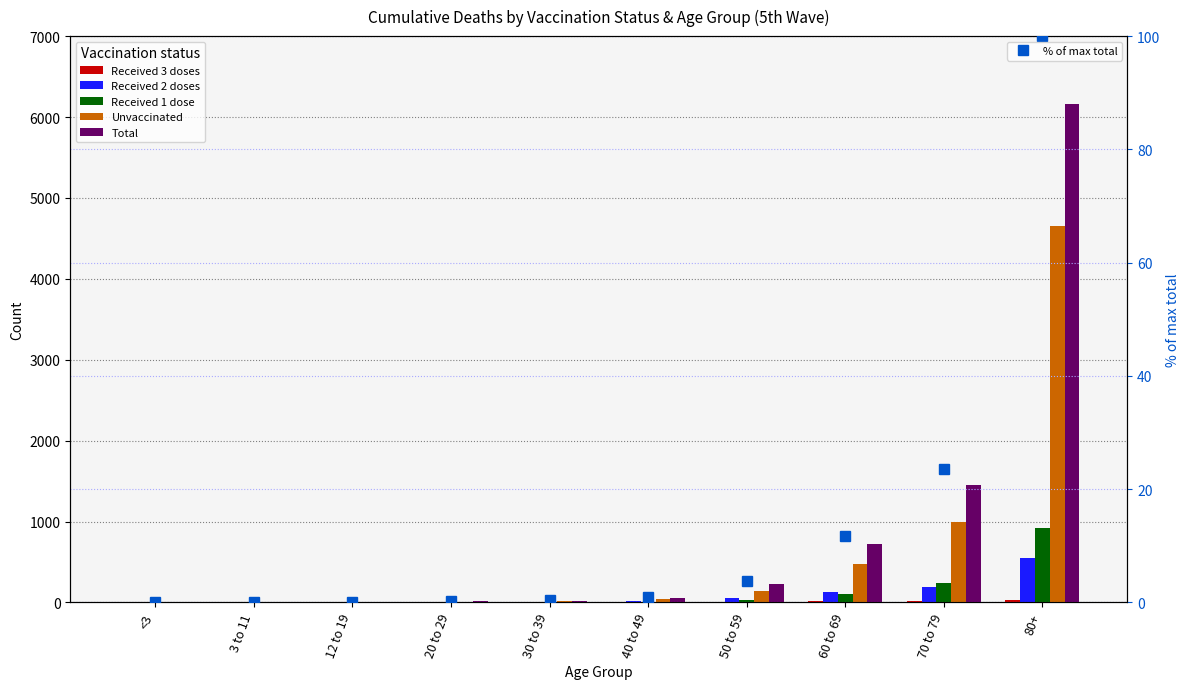

What is the greatest value displayed?

6158.0